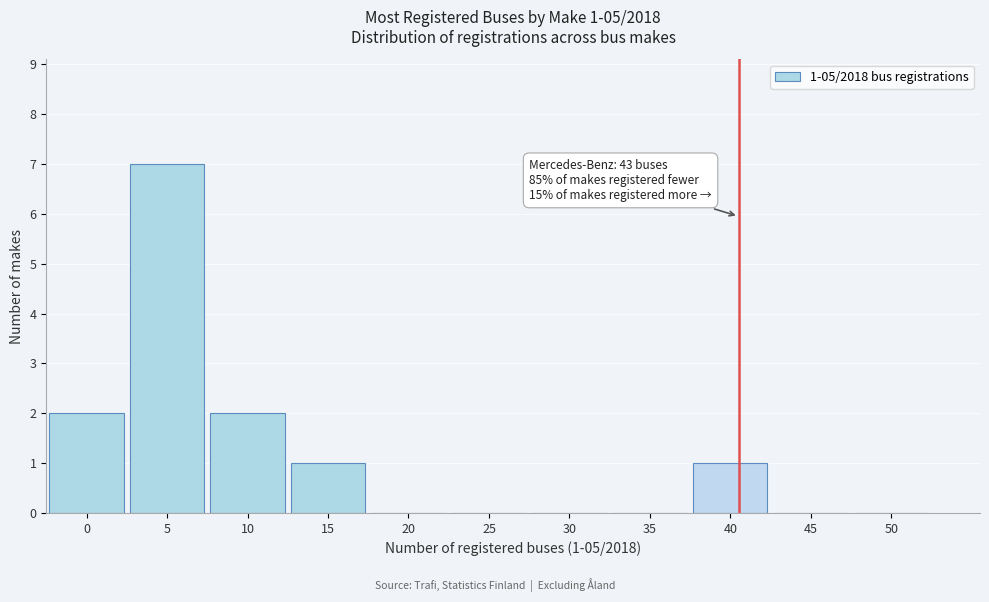

Reading left to right, extract all data points from this chart.

0=2	5=7	10=2	15=1	20=0	25=0	30=0	35=0	40=1	45=0	50=0